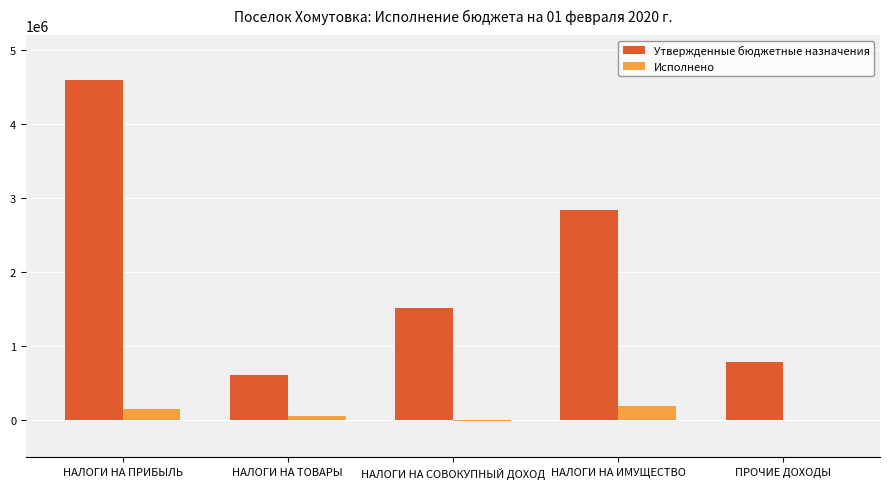

True or false: Утвержденные бюджетные назначения has a value of 819299.1 at НАЛОГИ НА ТОВАРЫ.

False